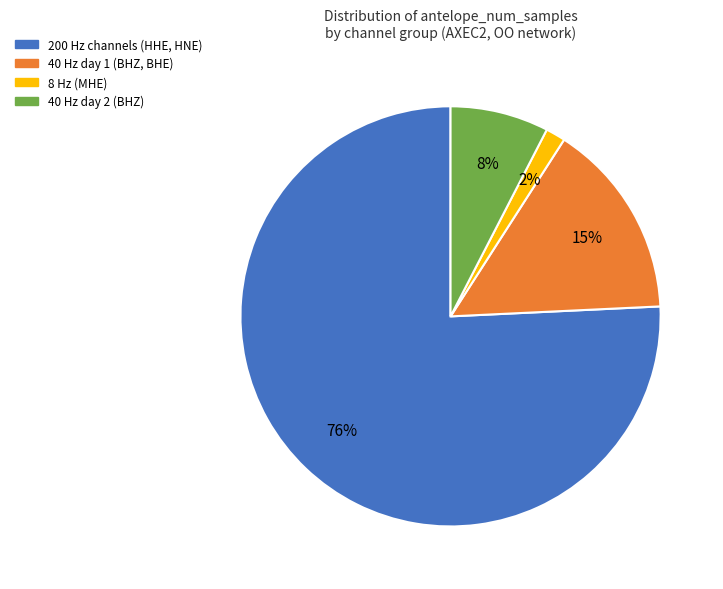

To the nearest percent, what is the average slice percentage?

25%